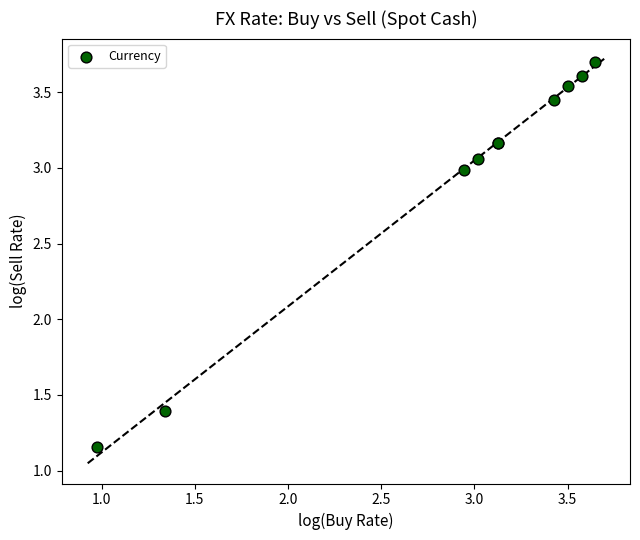

What Y value in the scatter plot is closest to 2?

1.4